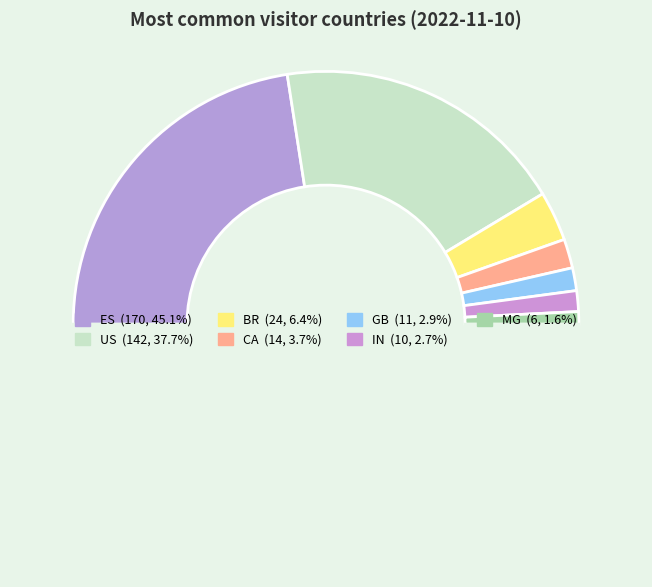

Rank the categories by value from highest to lowest.

ES, US, BR, CA, GB, IN, MG